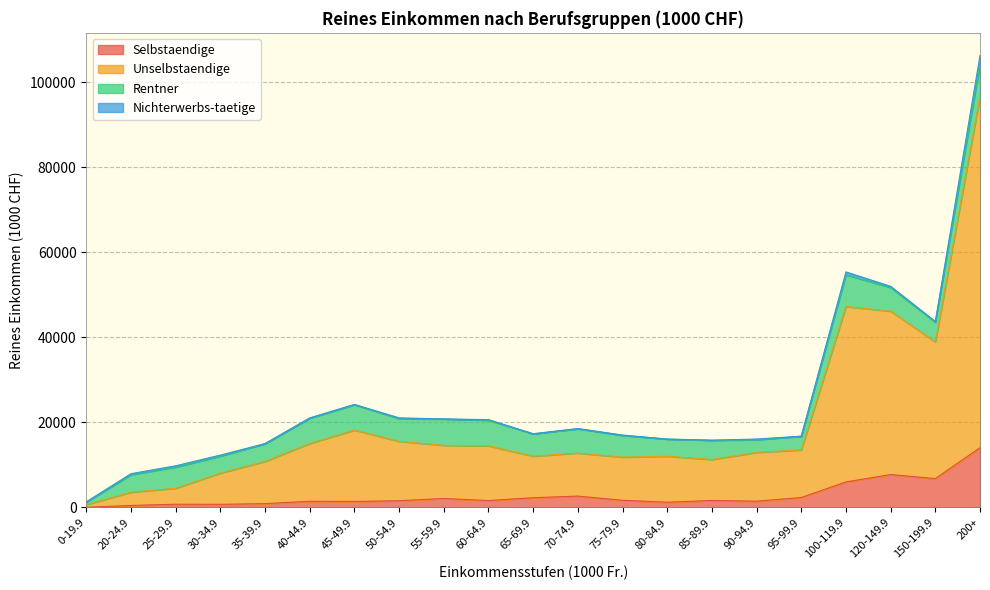

Where is Unselbstaendige nearest to the value 48699?

100-119.9